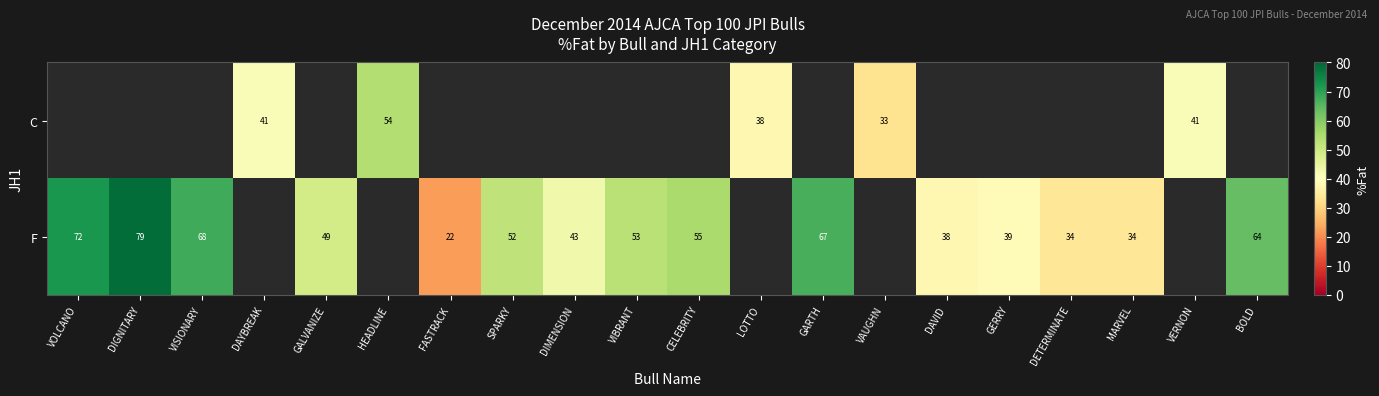

Which category has the lowest value across all series?

FASTRACK